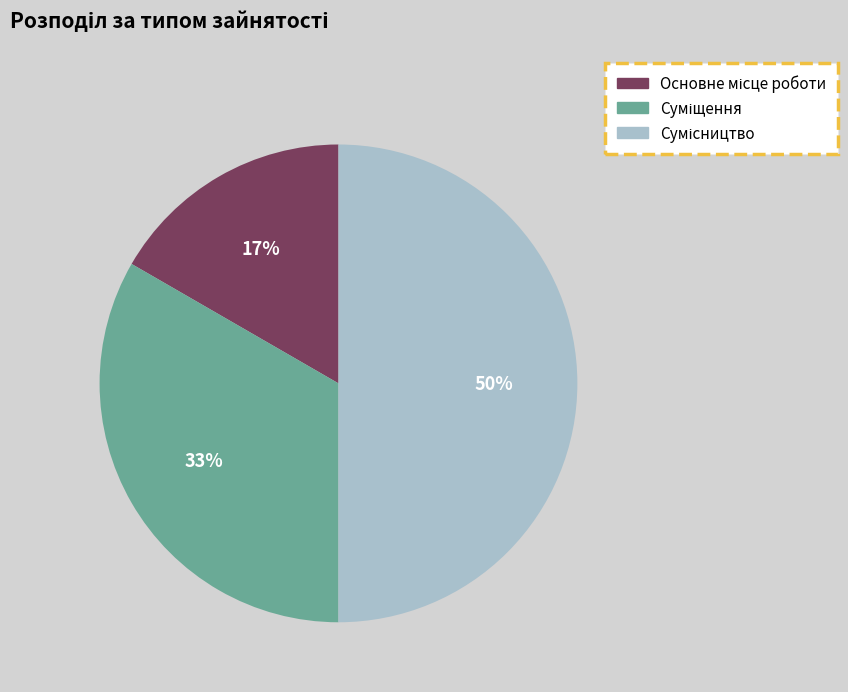

To the nearest percent, what is the difference between the largest and smallest slice percentages?

33%